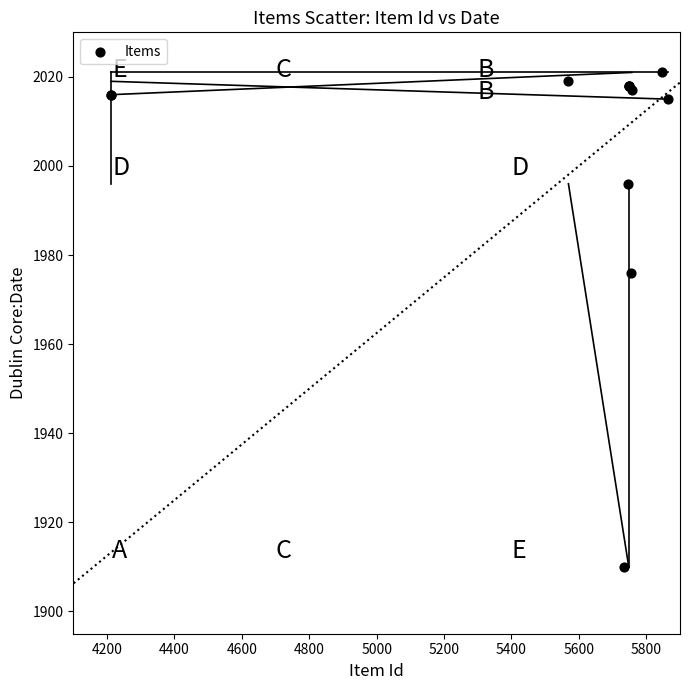

What Y value in the scatter plot is closest to 1965?

1976